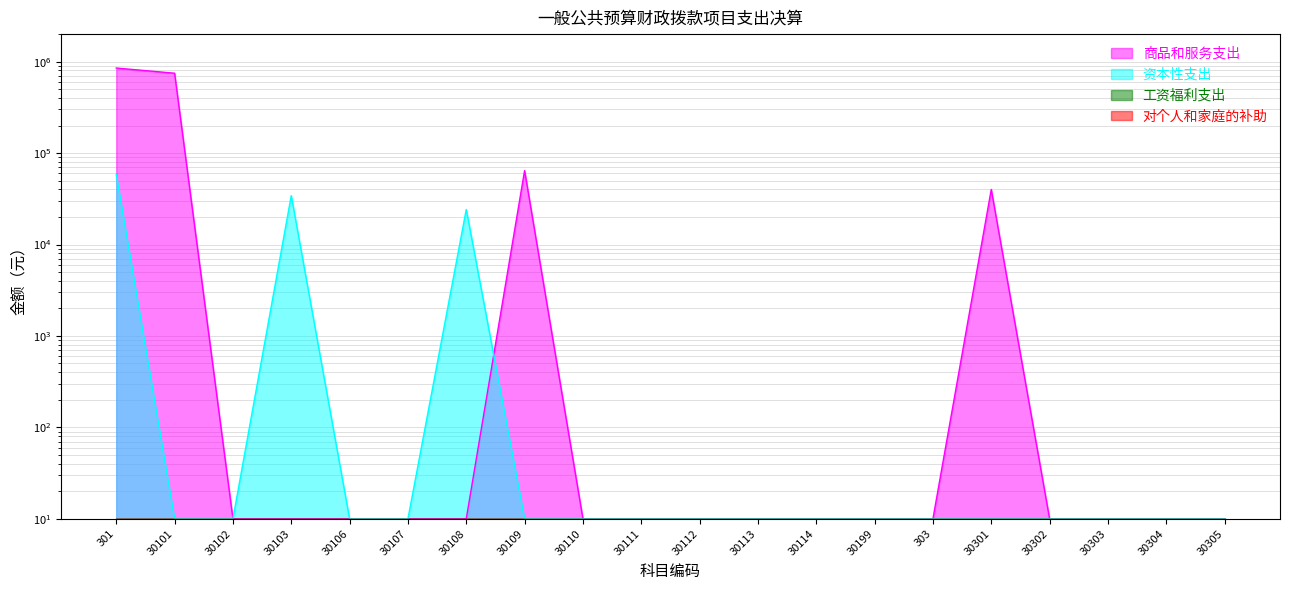

The 资本性支出 series shows 10.0 at 30113. True or false?

True